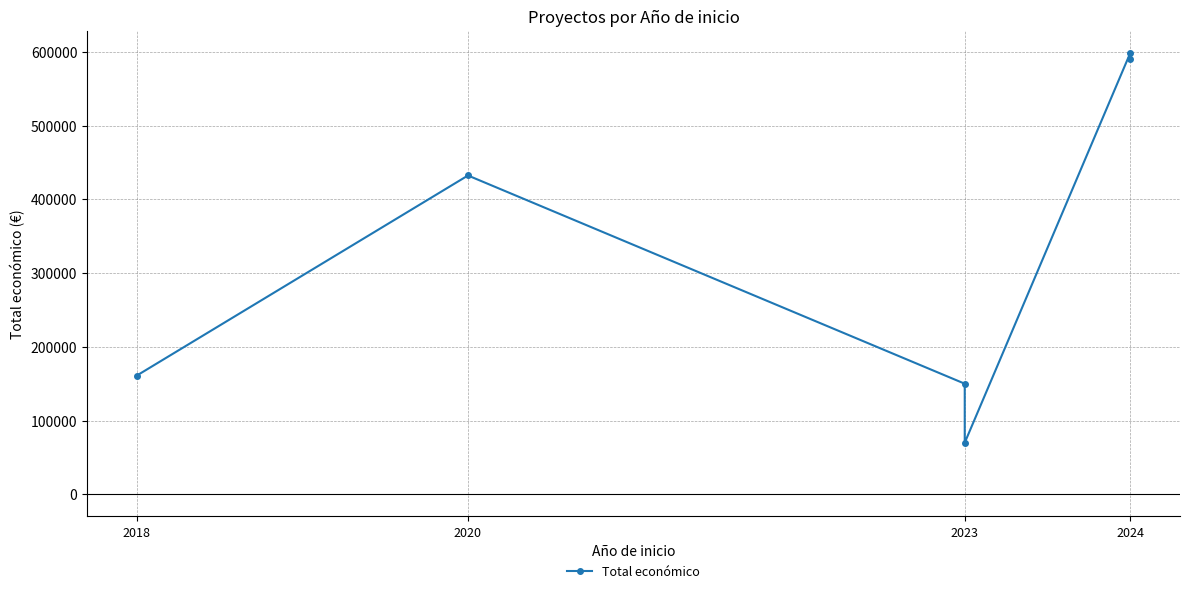

What is the ratio of the value at 2024 to the value at 2023?

4.0